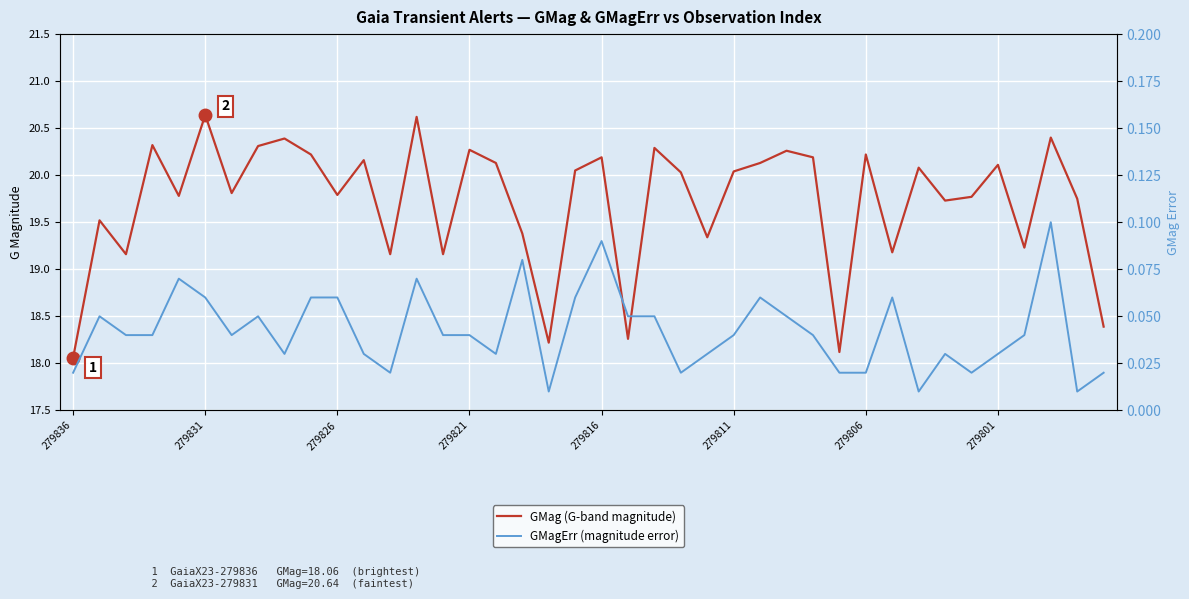

Read the GMagErr (magnitude error) value at 279816.

0.1